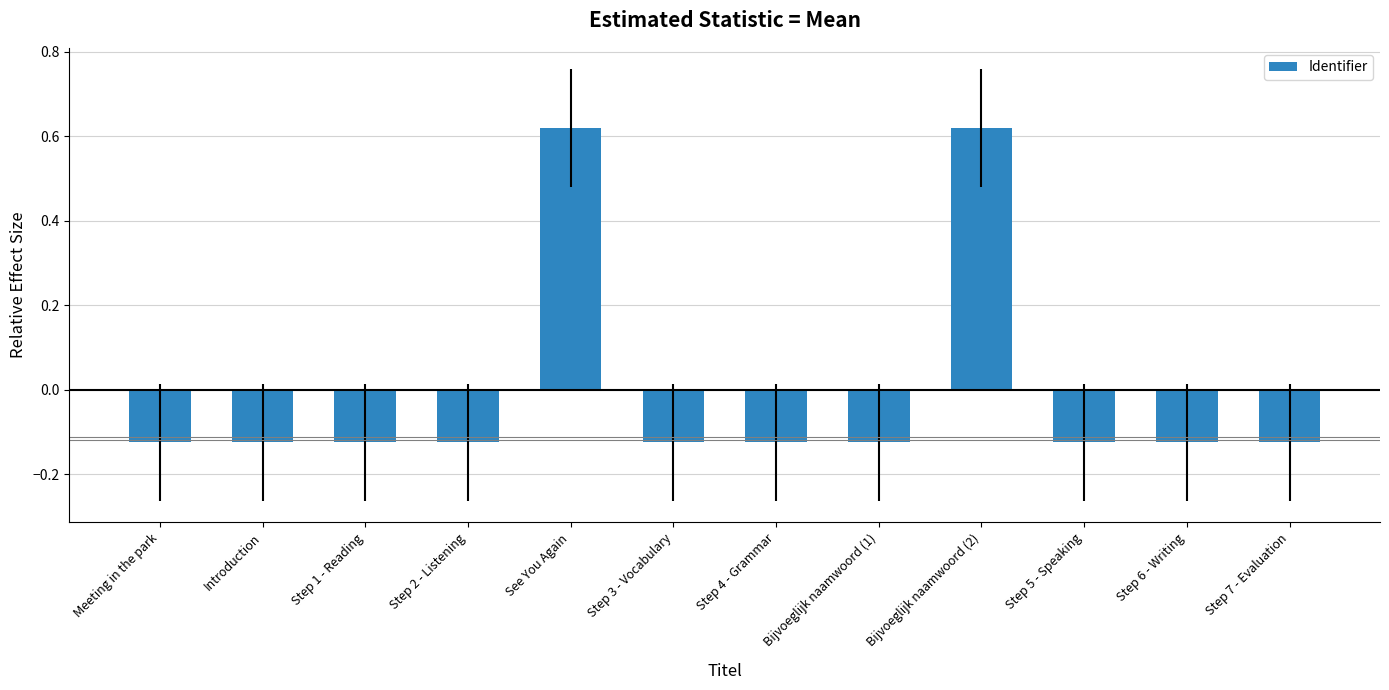

Is it true that the value at Step 6 - Writing is -0.2?

False